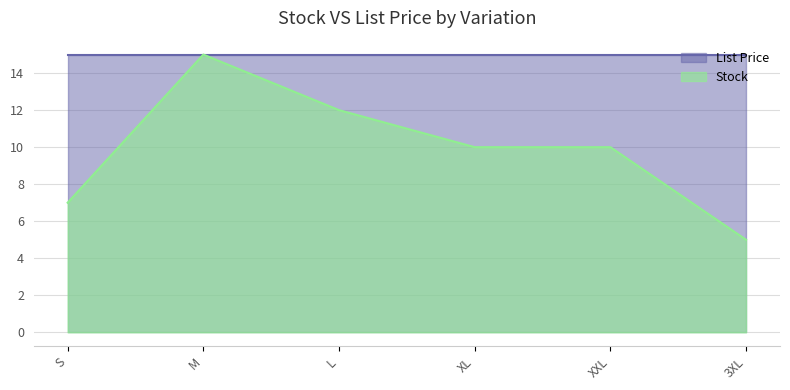

What is the approximate value at XXL, to the nearest 5?

10